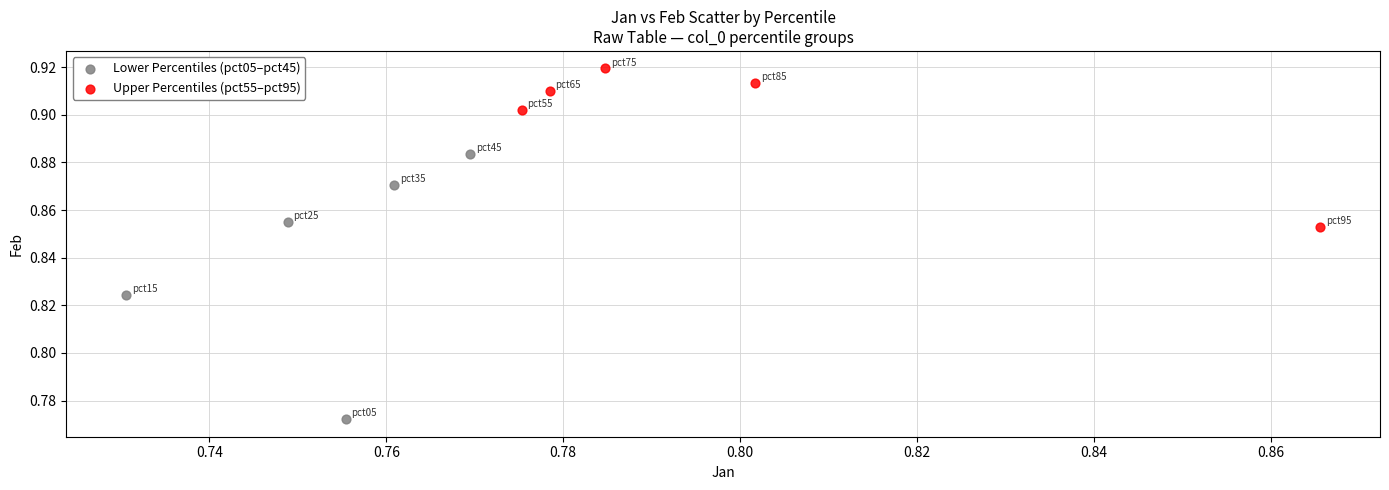

Which series contains the lowest Y value?

Lower Percentiles (pct05–pct45)